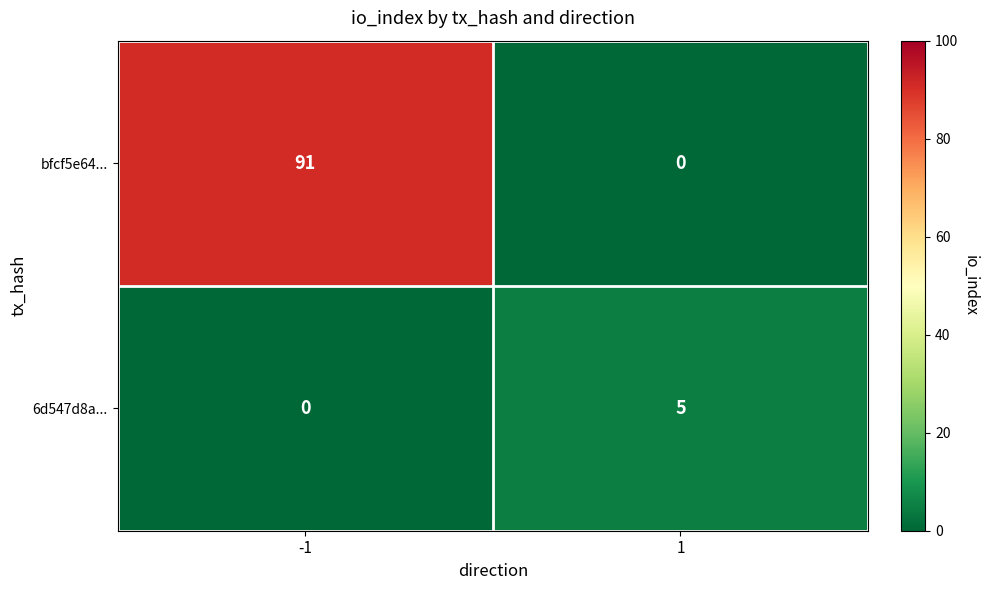

What is the difference between the maximum and minimum values in the bfcf5e64... series?

91